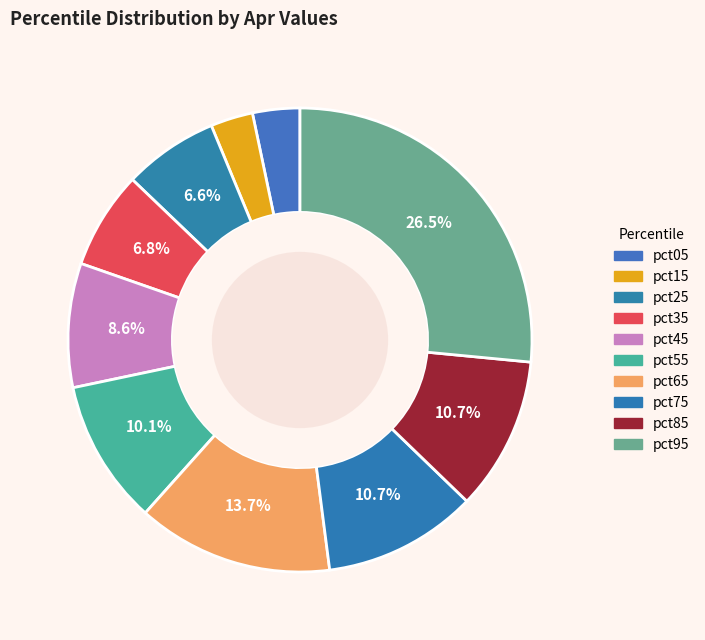

To the nearest percent, what percentage of the pie is pct65?

14%